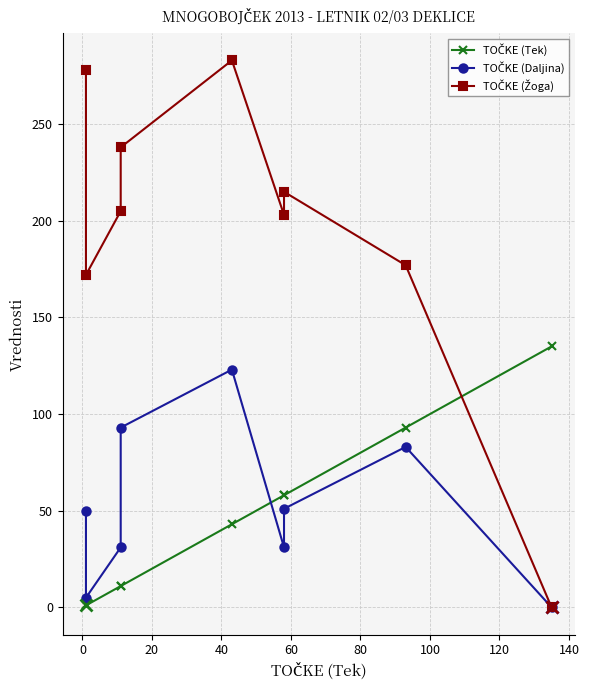

What are all the series names shown in the legend?

TOČKE (Tek), TOČKE (Daljina), TOČKE (Žoga)